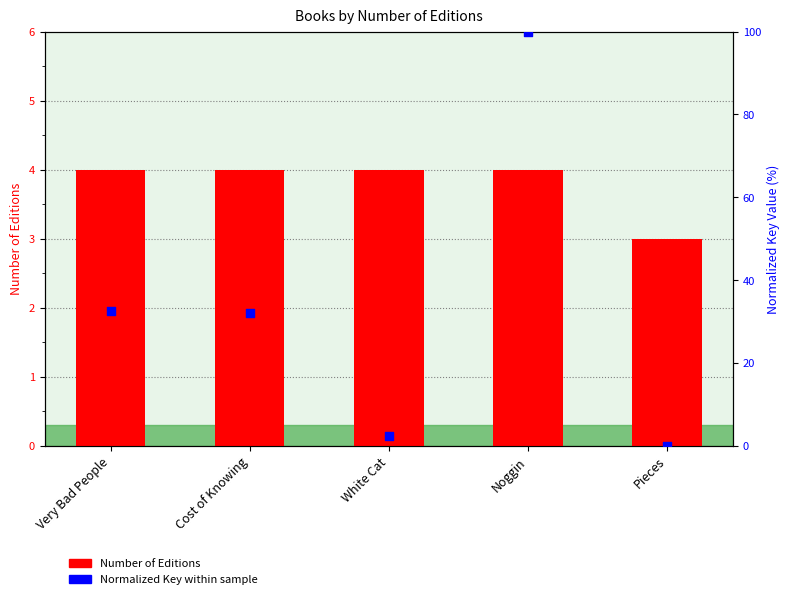

At how many categories does at least one series exceed 47?

1